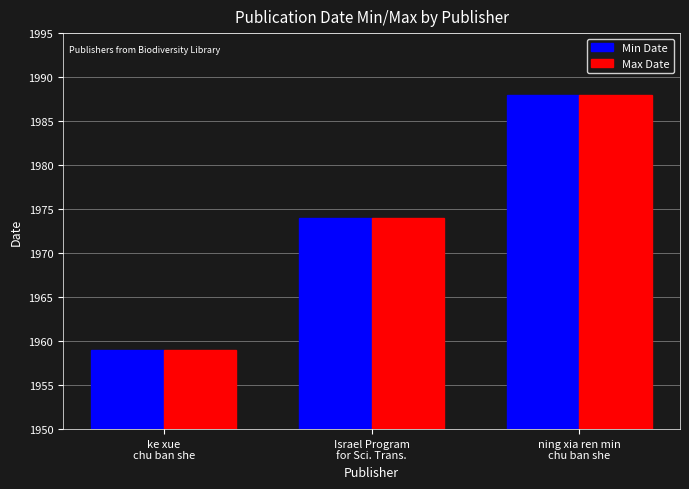

What is the greatest value displayed?

1988